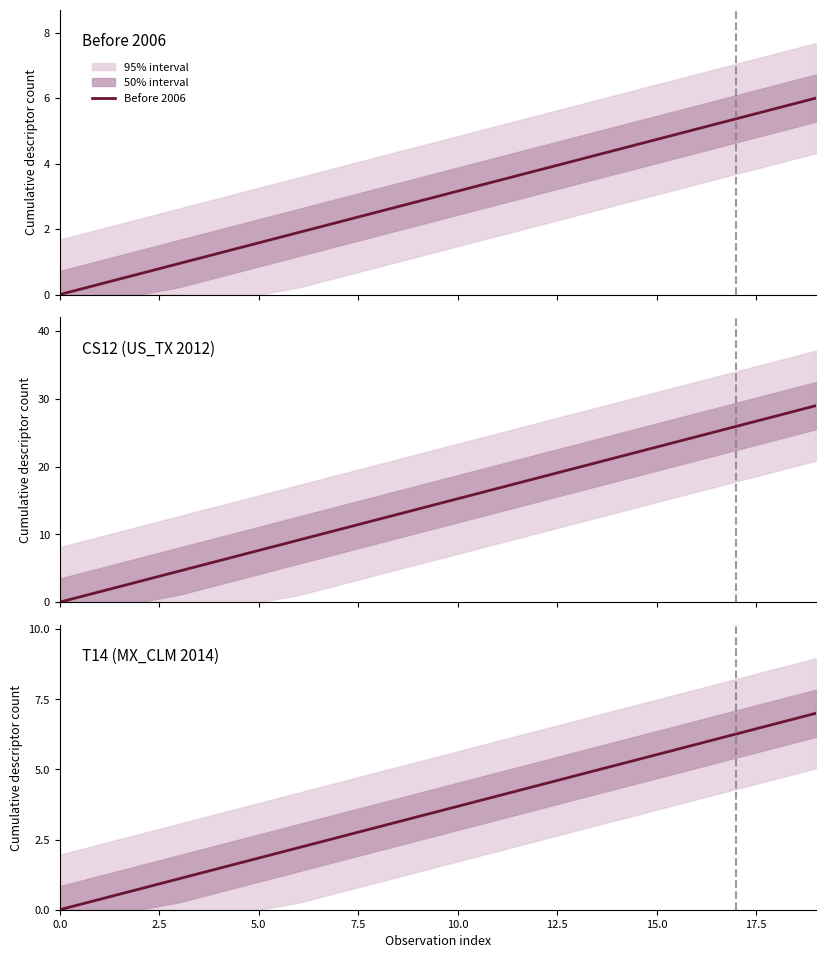

Is the value of T14 (MX_CLM 2014) at 15.0 greater than the value of Before 2006 at 12.5?

Yes